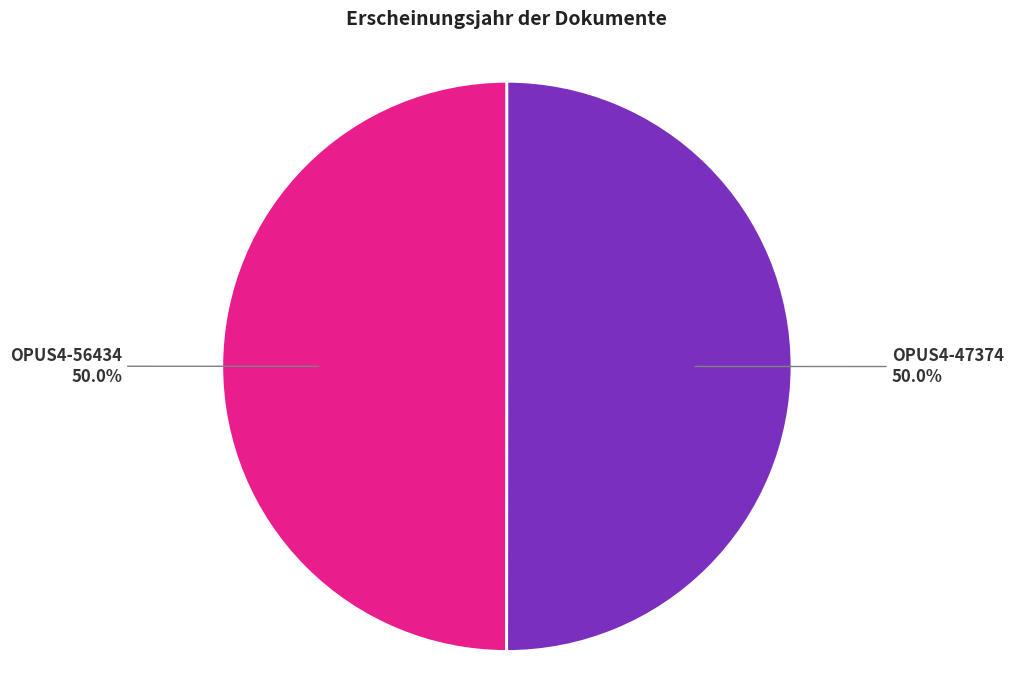

What portion of the pie excludes OPUS4-56434?

50.0%